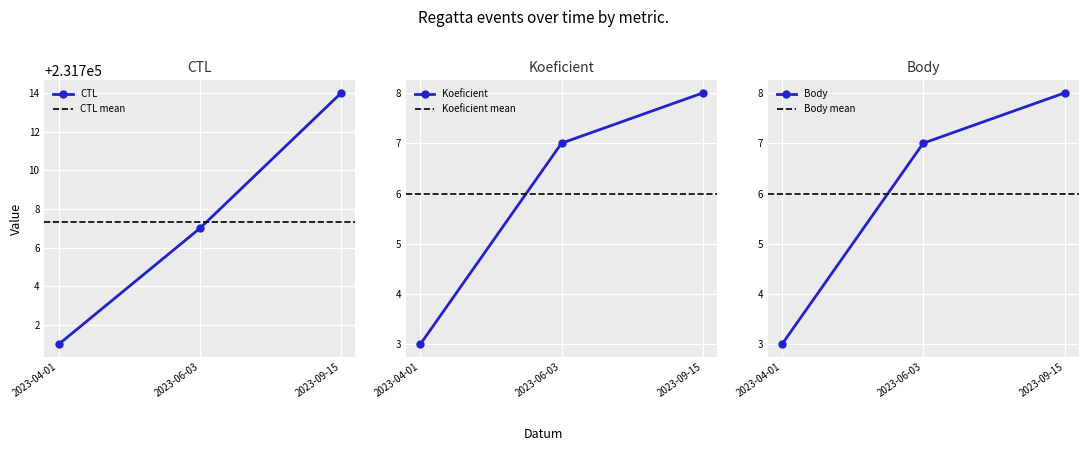

Reading left to right, list all the values displayed in this chart.

CTL: 231701	231707	231714
Koeficient: 3	7	8
Body: 3	7	8